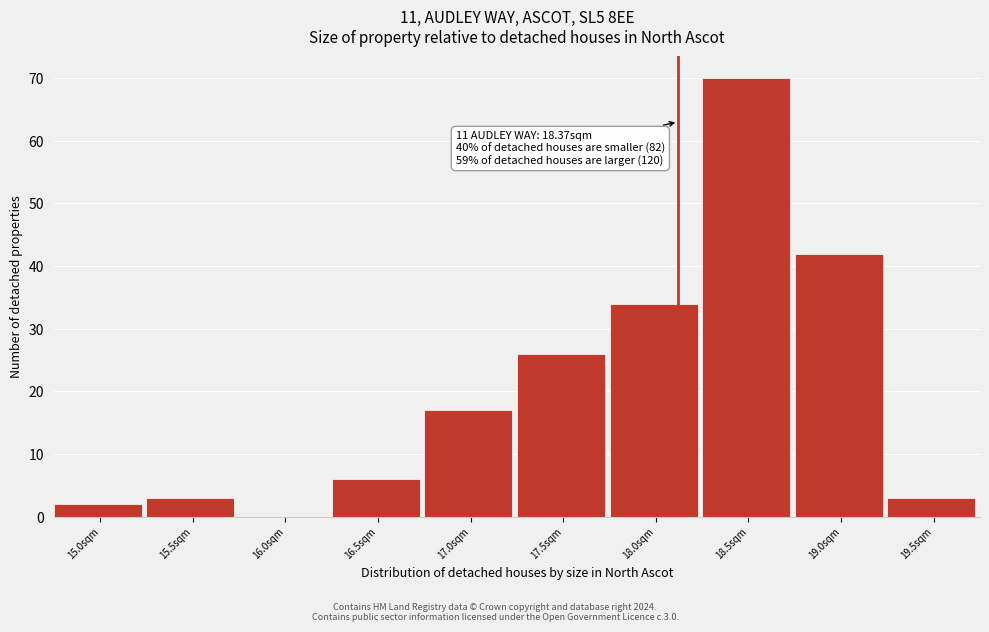

Reading right to left, transcribe all the data shown in this chart.

19.5sqm=3	19.0sqm=42	18.5sqm=70	18.0sqm=34	17.5sqm=26	17.0sqm=17	16.5sqm=6	16.0sqm=0	15.5sqm=3	15.0sqm=2